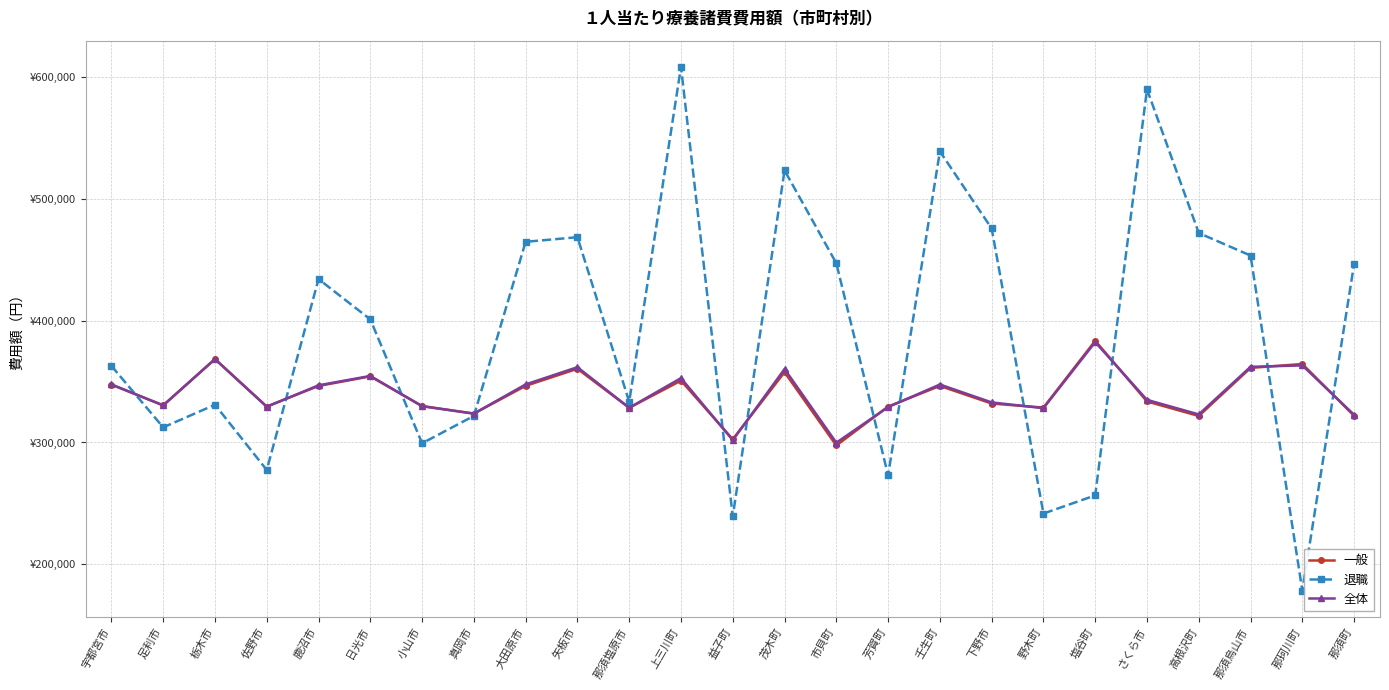

At how many categories does at least one series exceed 476845?

4